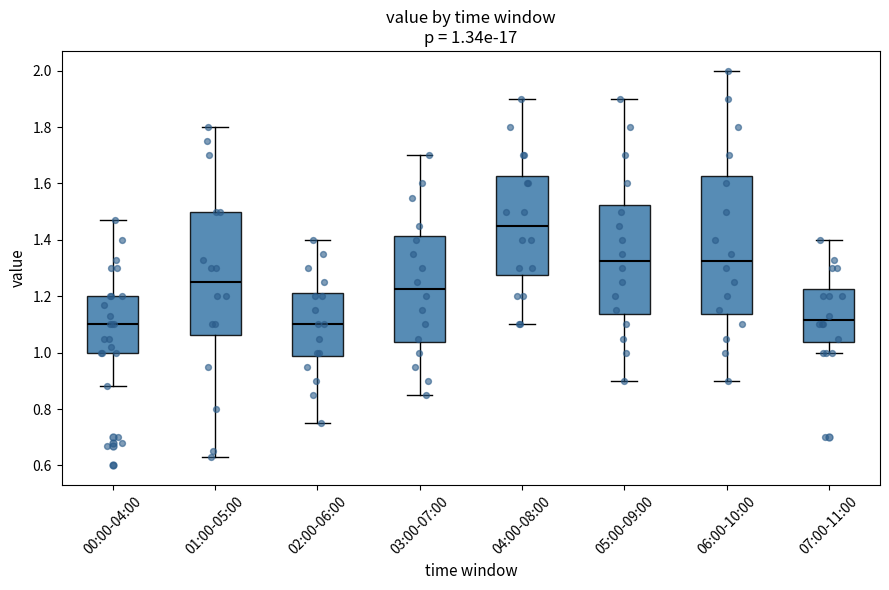

Comparing the boxes themselves (not the whiskers), which one is the tallest?

06:00-10:00